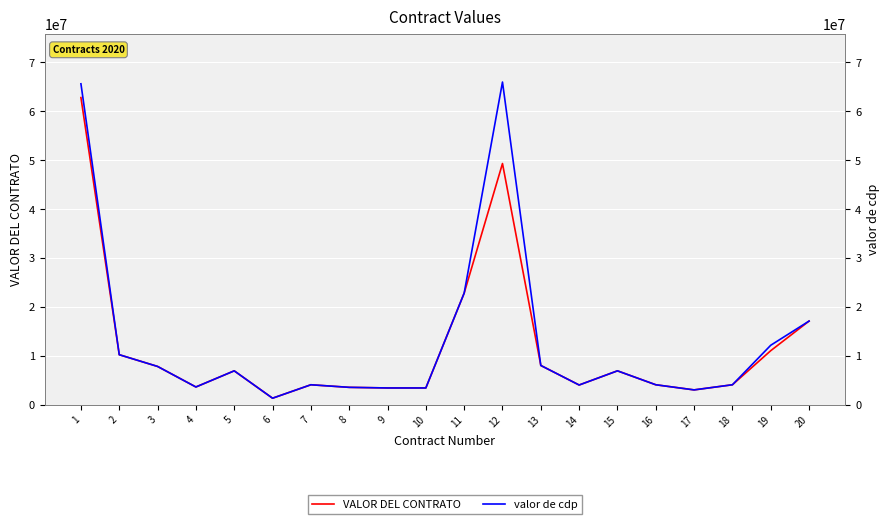

How many data points in valor de cdp are above 6900000?

8